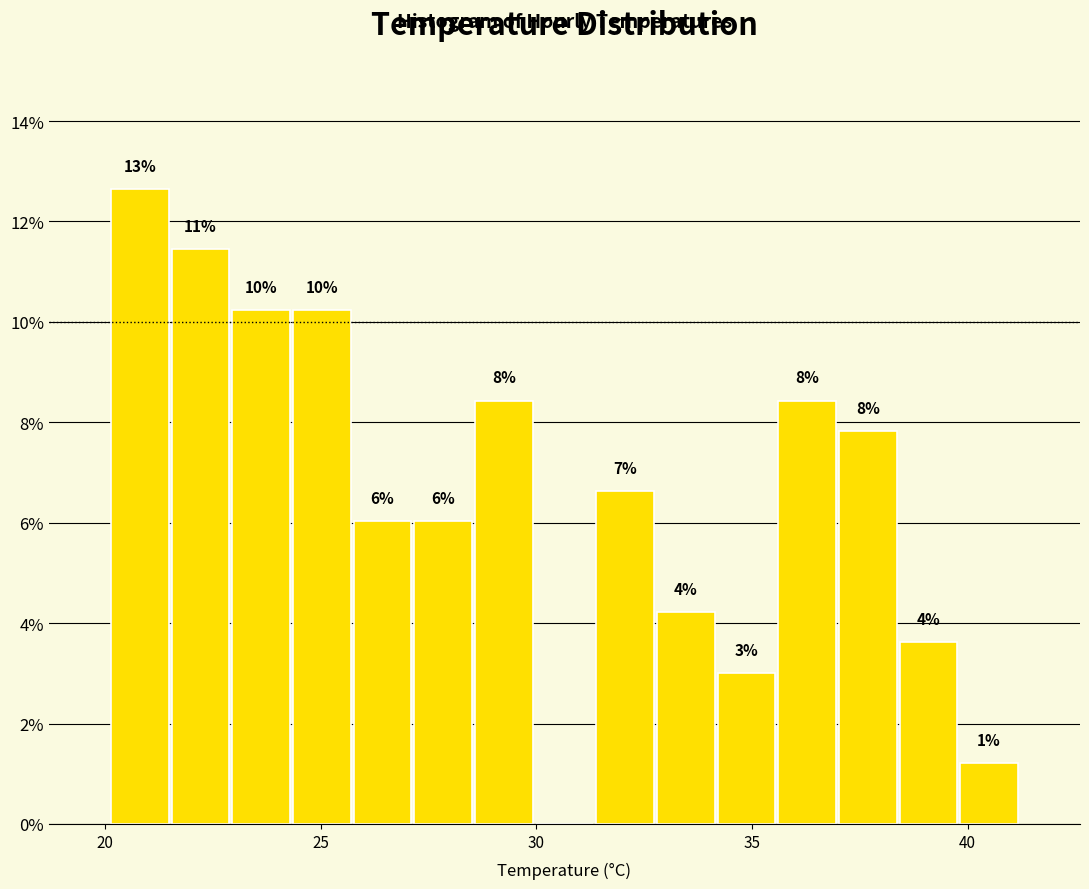

Around what value on the x-axis is the tallest bar? Give the approximate position of its centre, as read against the axis.

21.0